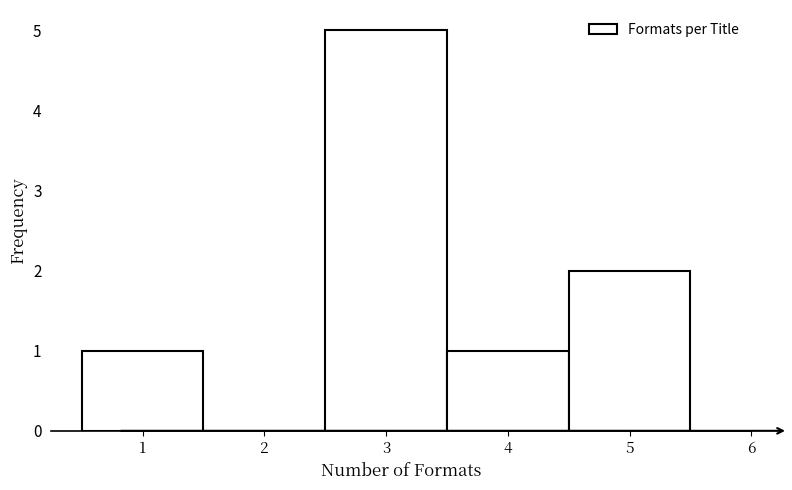

Reading left to right, transcribe this chart: for each bar, give the range it covers on the x-axis and its height. The values are not printed on the chart, so give them approximately, as read against the axis.

0.5 to 1.5: 1
1.5 to 2.5: 0
2.5 to 3.5: 5
3.5 to 4.5: 1
4.5 to 5.5: 2